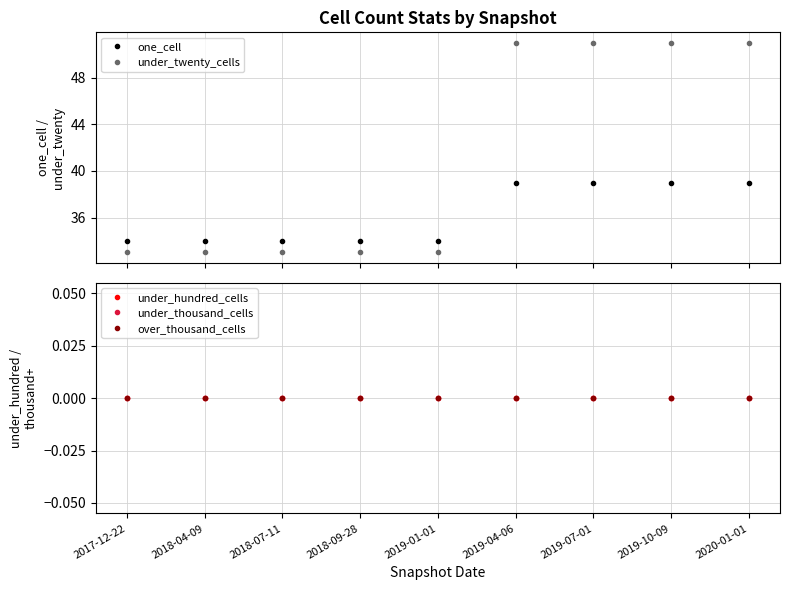

What are all the series names shown in the legend?

one_cell, under_twenty_cells, under_hundred_cells, under_thousand_cells, over_thousand_cells